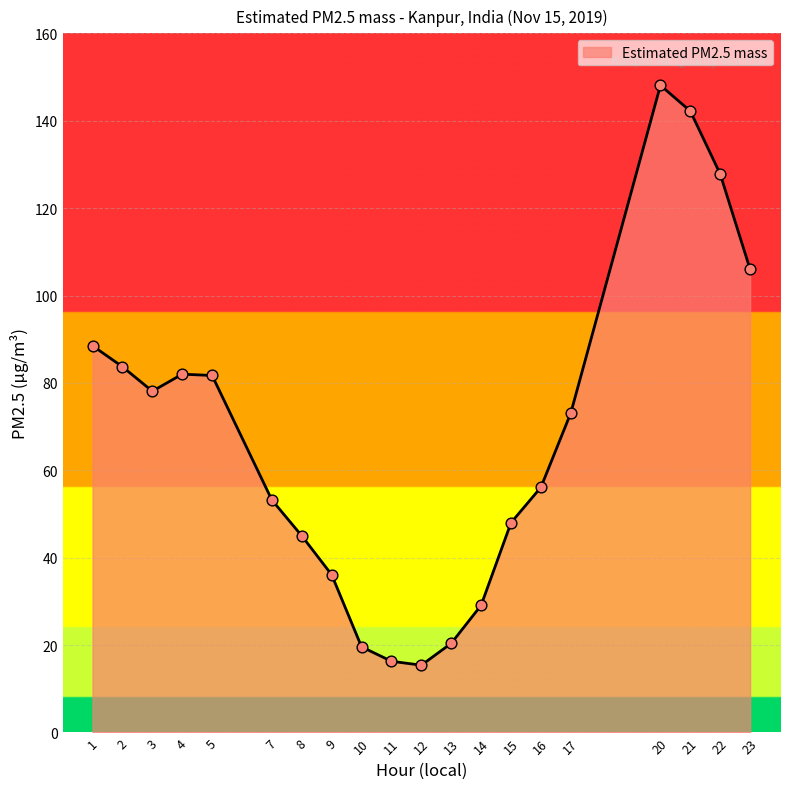

Which has a higher value, 13 or 4?

4